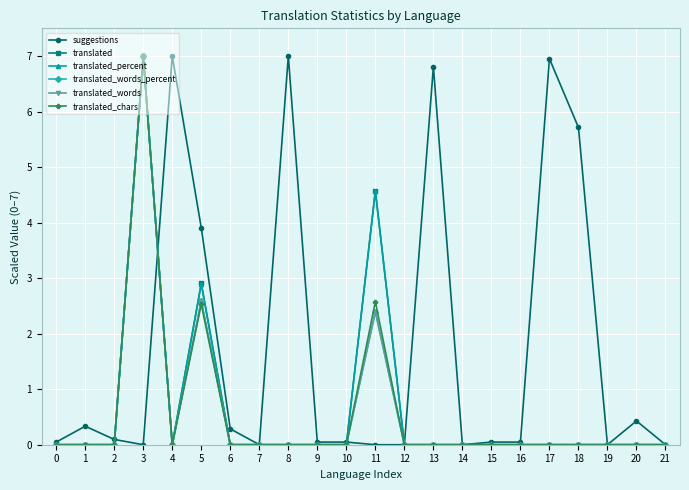

How many translated_words_percent values are between 0 and 1?

19